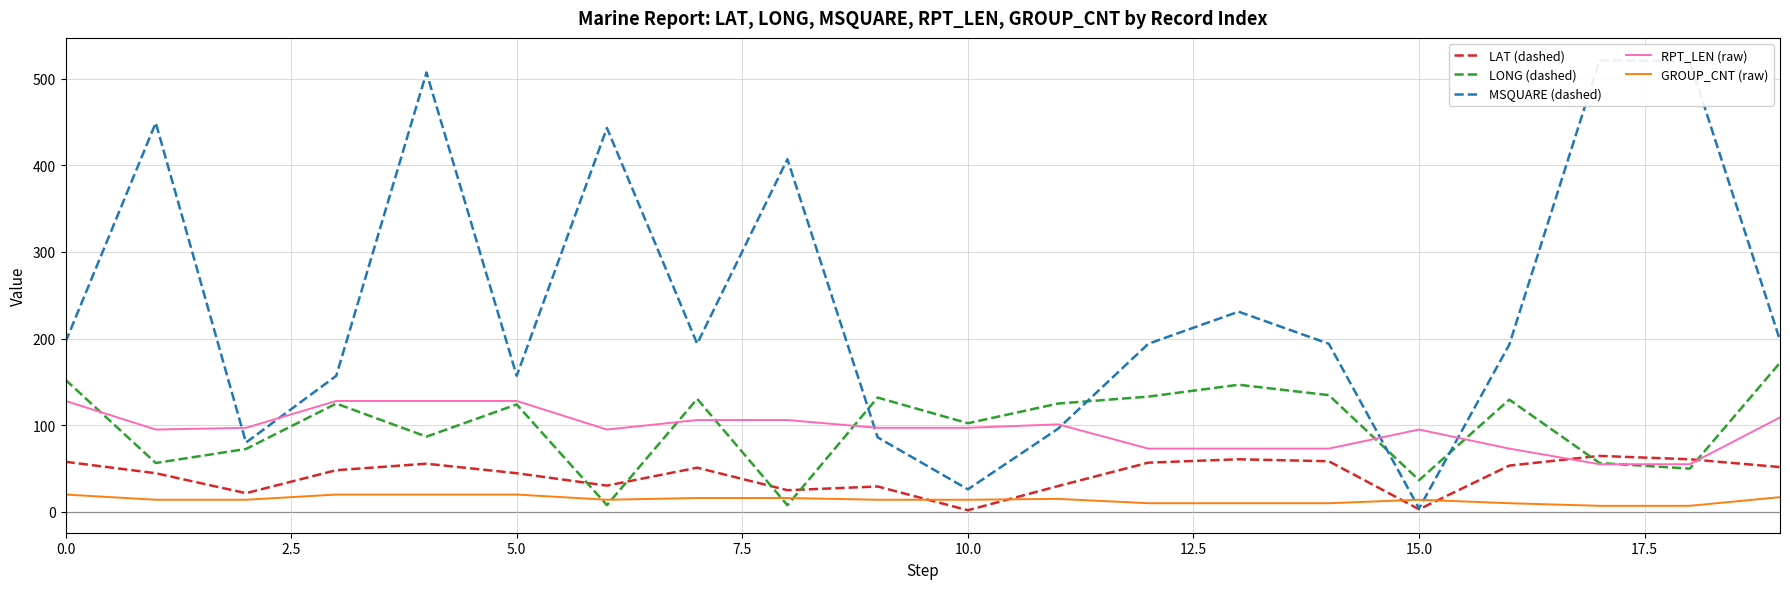

True or false: LONG (dashed) and LAT (dashed) intersect in this chart.

True